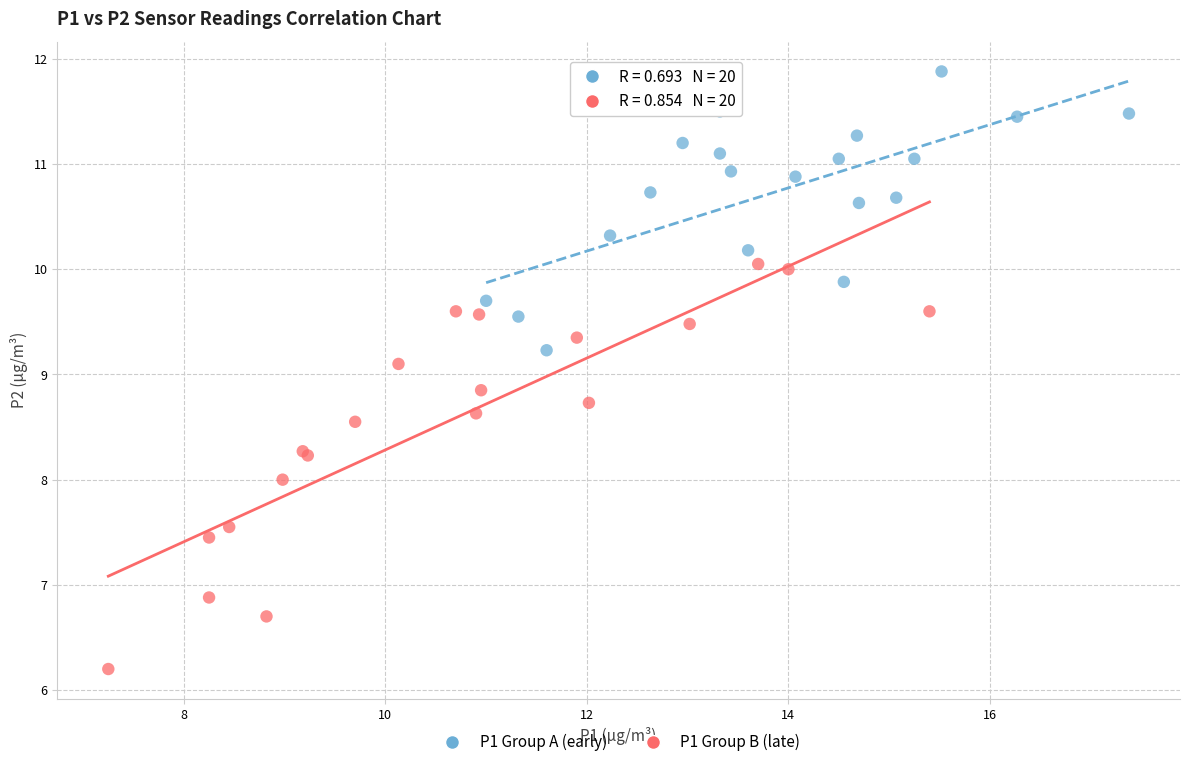

Which series contains the lowest Y value?

P1 Group B (late)